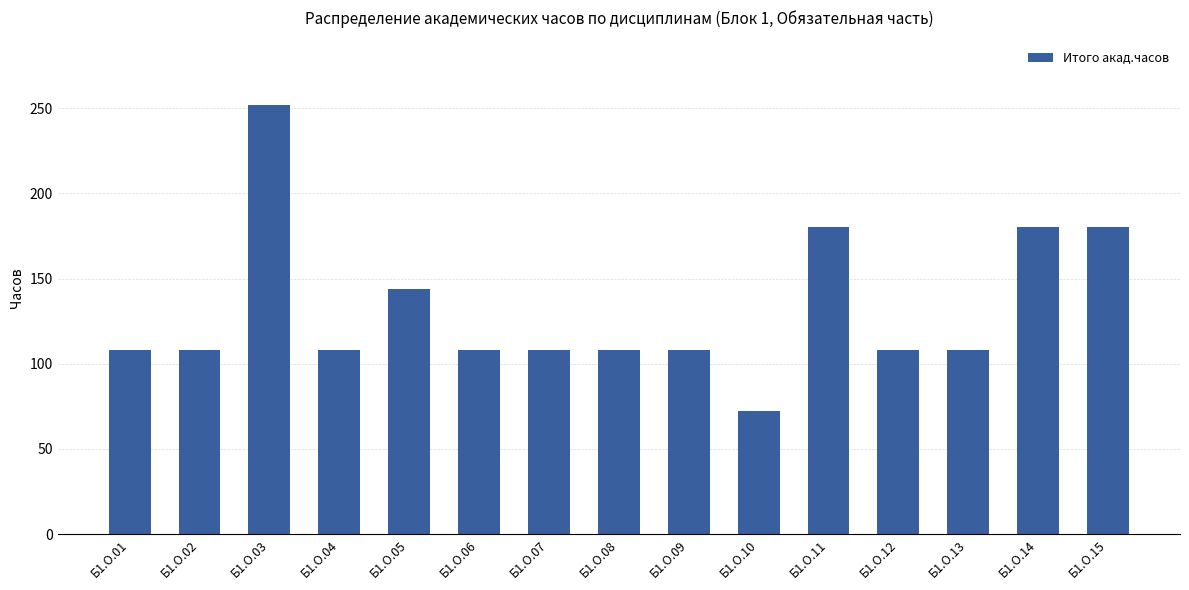

True or false: the data shows 28 at Б1.О.07.

False